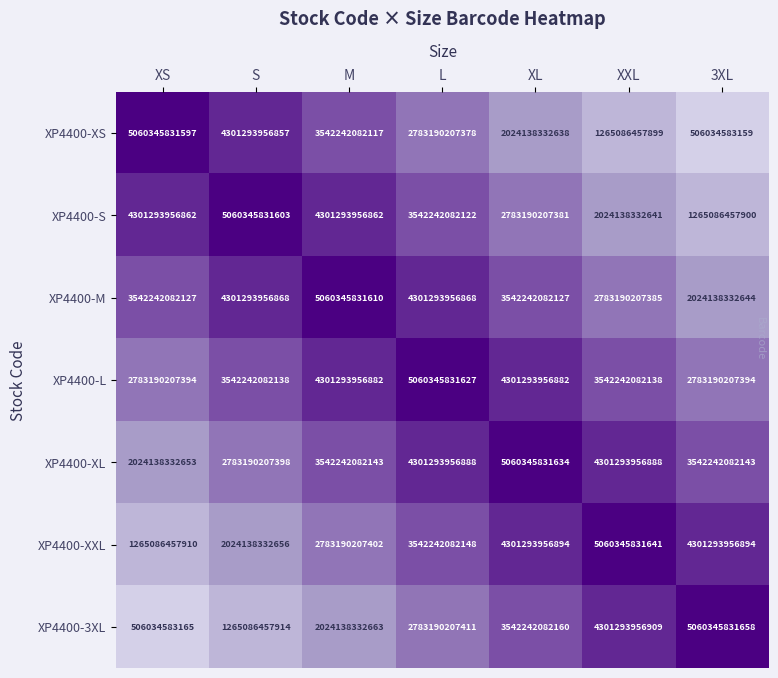

Which category has the highest value across all series?

3XL